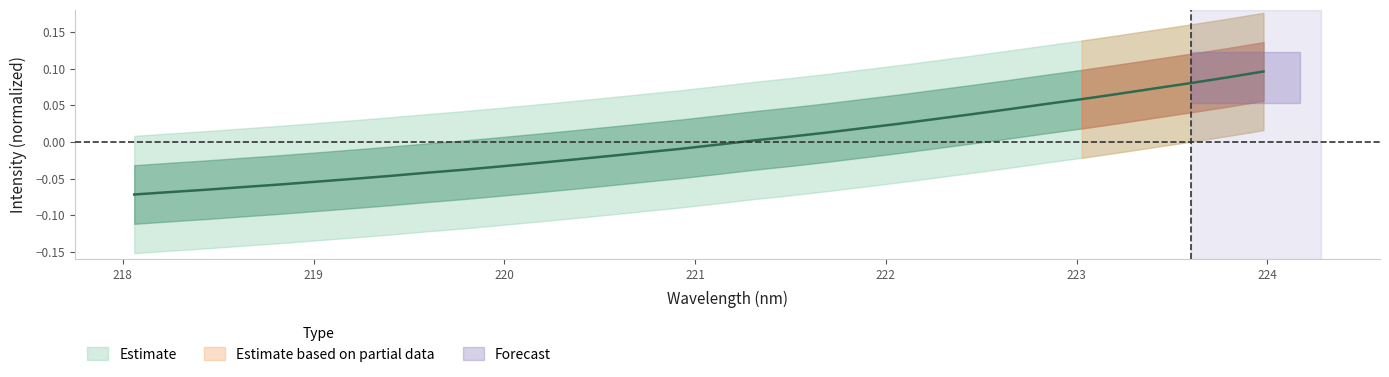

Does the chart display data point markers on the line(s)?

No